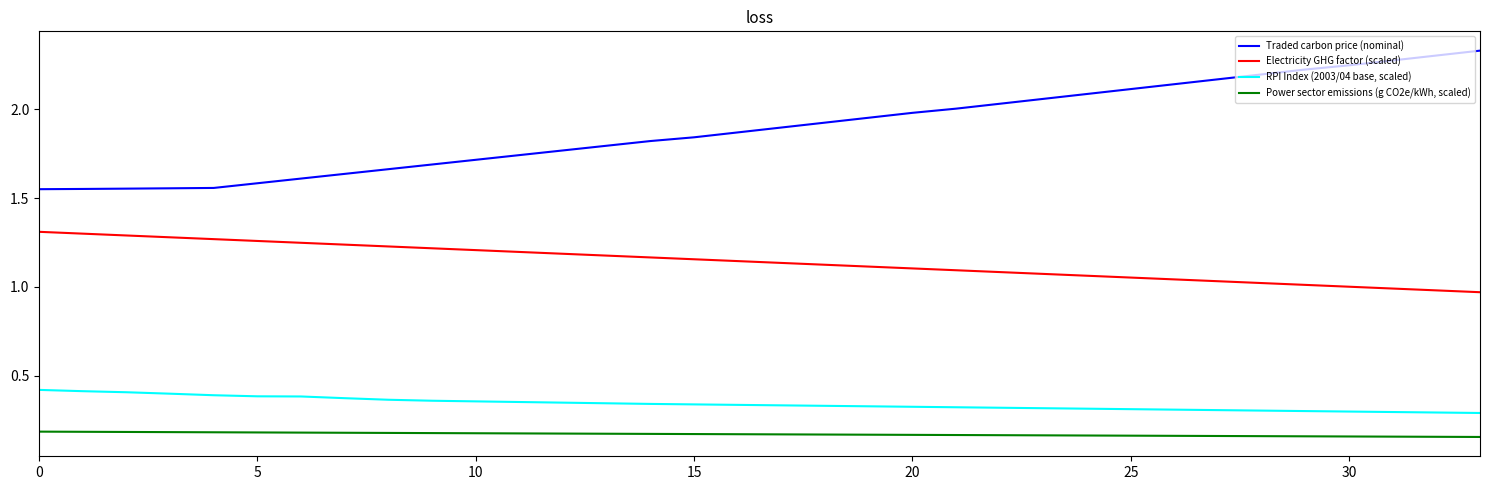

Which series has the widest spread of values?

Traded carbon price (nominal)